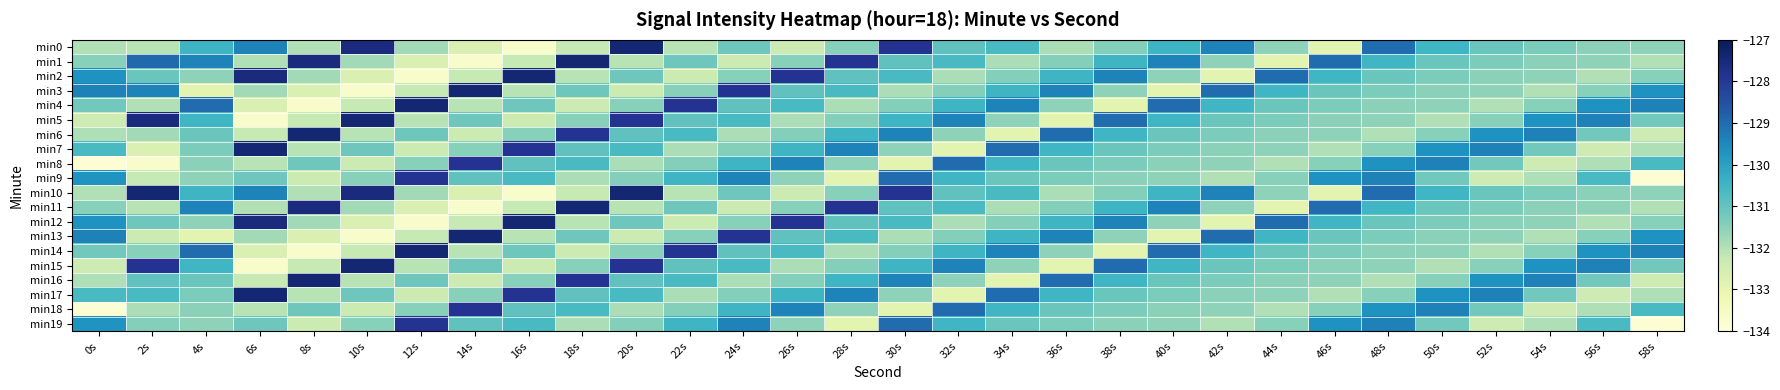

Which label corresponds to the largest value in the chart?

20s